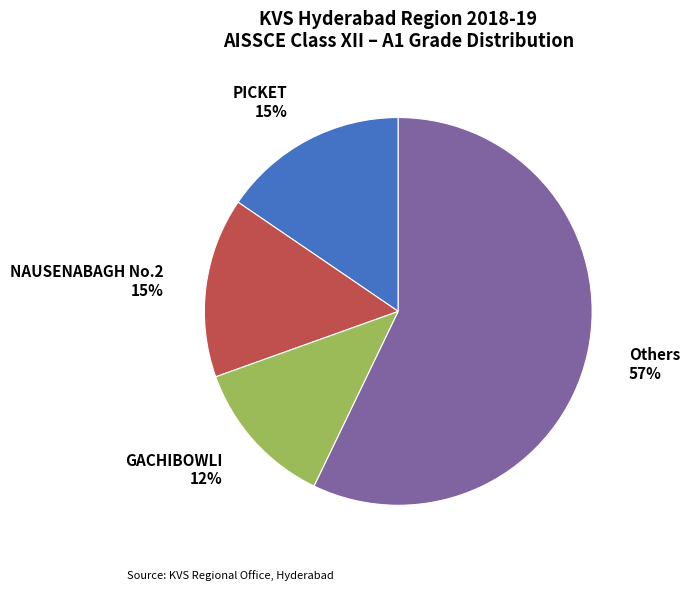

Is there any slice that represents more than half of the pie?

Yes